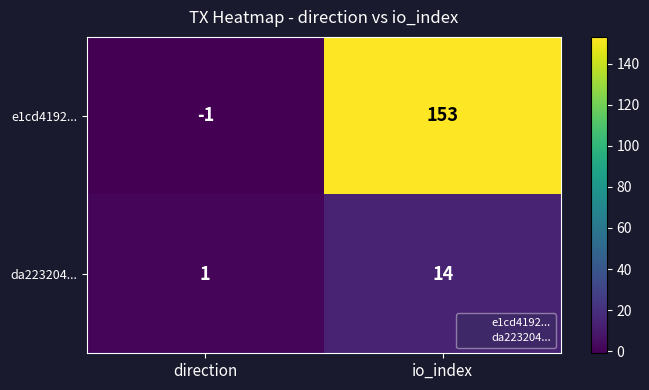

At which category is the sum across all series the highest?

io_index